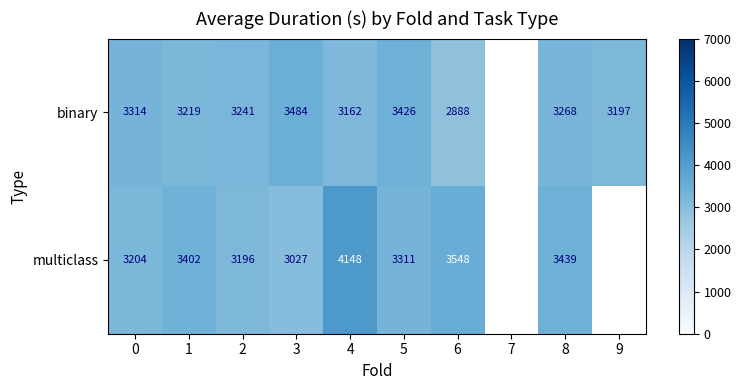

What is the difference between the multiclass values at 2 and 8?

243.0